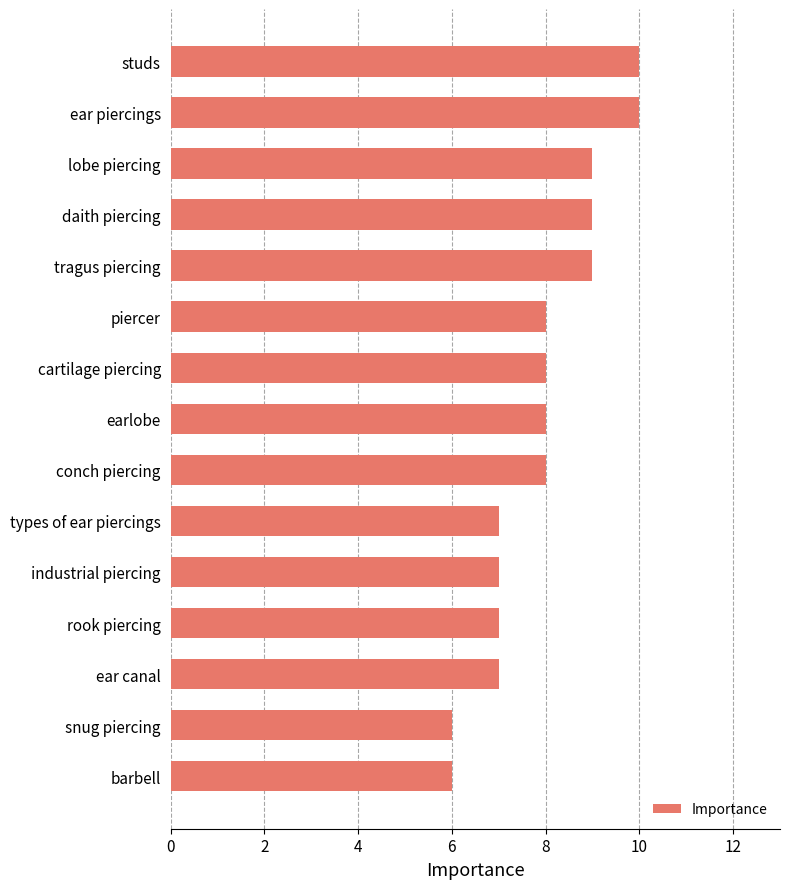

Reading top to bottom, extract all data points from this chart.

studs=10	ear piercings=10	lobe piercing=9	daith piercing=9	tragus piercing=9	piercer=8	cartilage piercing=8	earlobe=8	conch piercing=8	types of ear piercings=7	industrial piercing=7	rook piercing=7	ear canal=7	snug piercing=6	barbell=6